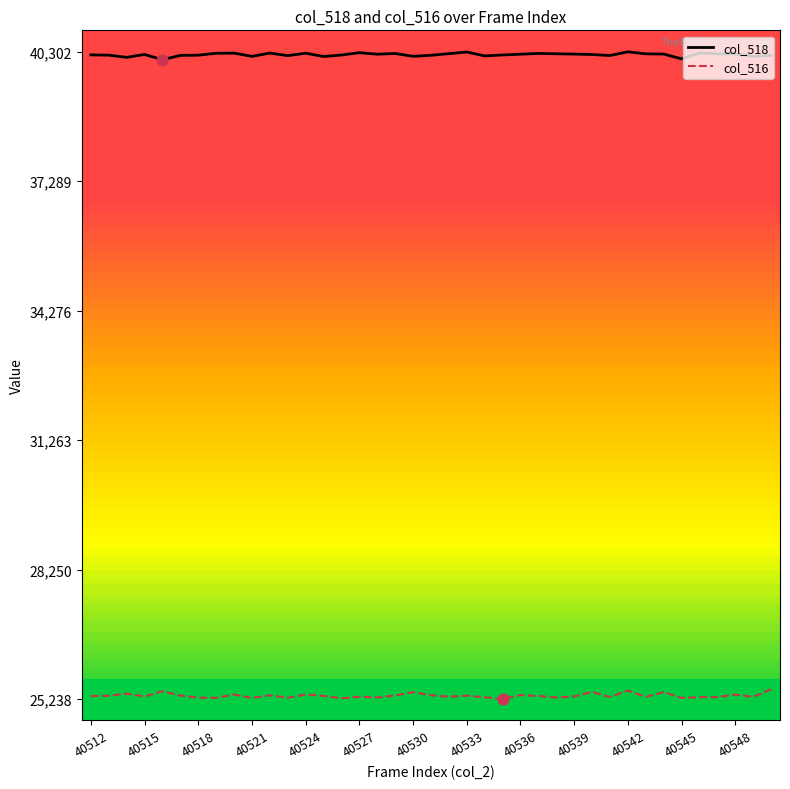

True or false: col_516 and col_518 intersect in this chart.

False